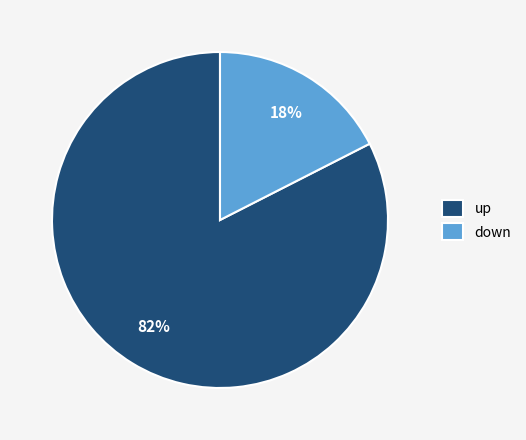

Do down and up together represent more than half of the pie?

Yes